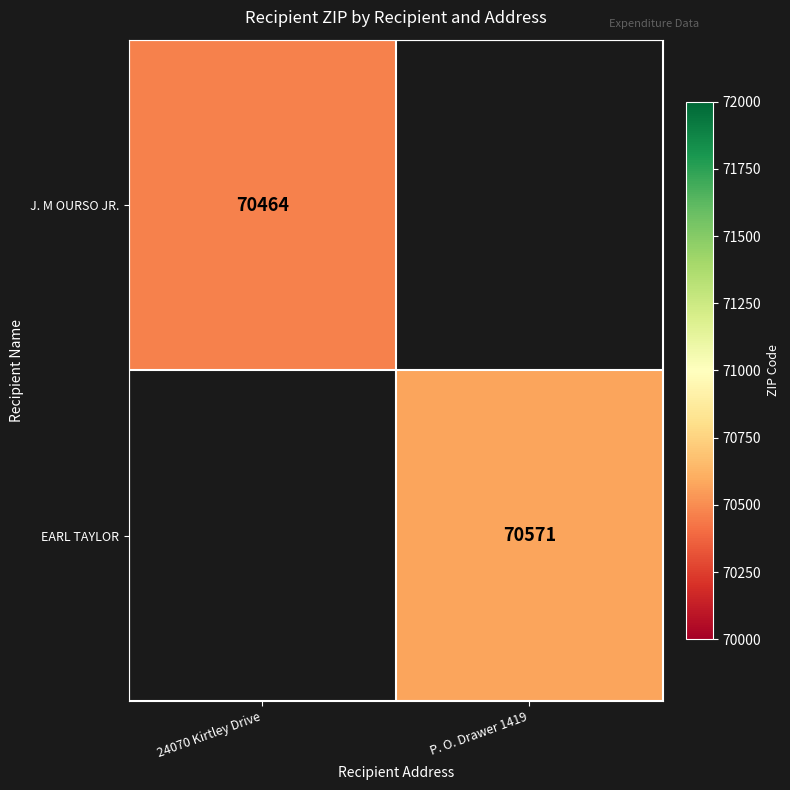

Is it true that EARL TAYLOR equals 70571 at P. O. Drawer 1419?

True